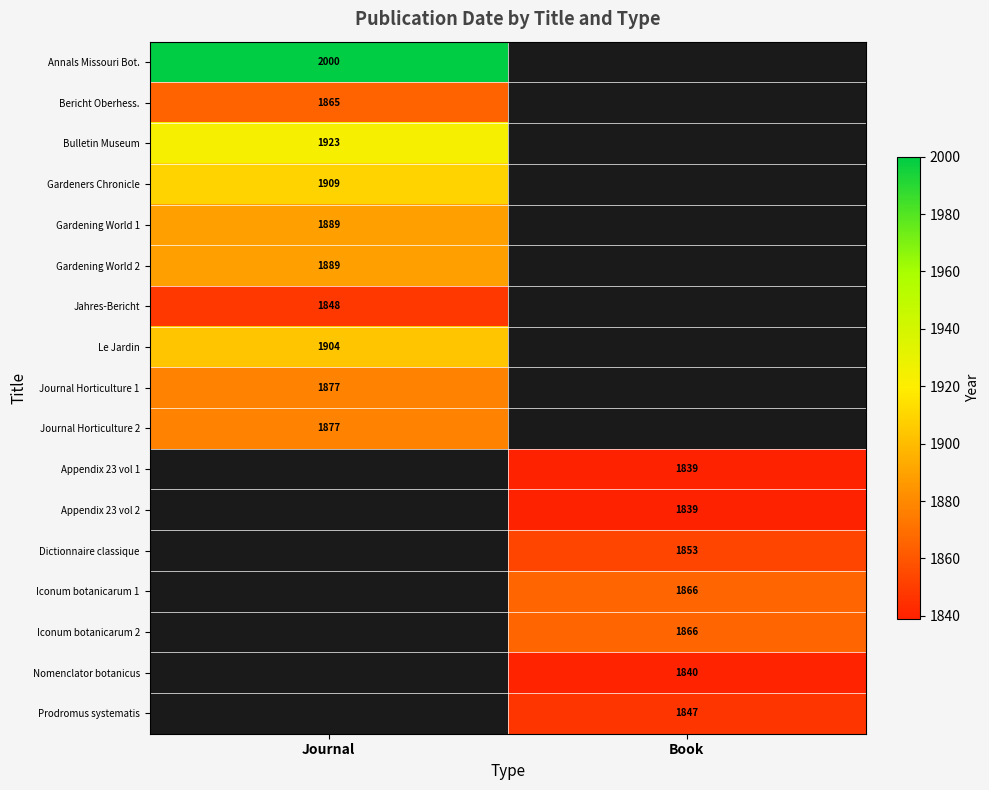

The Prodromus systematis series shows 1847 at Book. True or false?

True